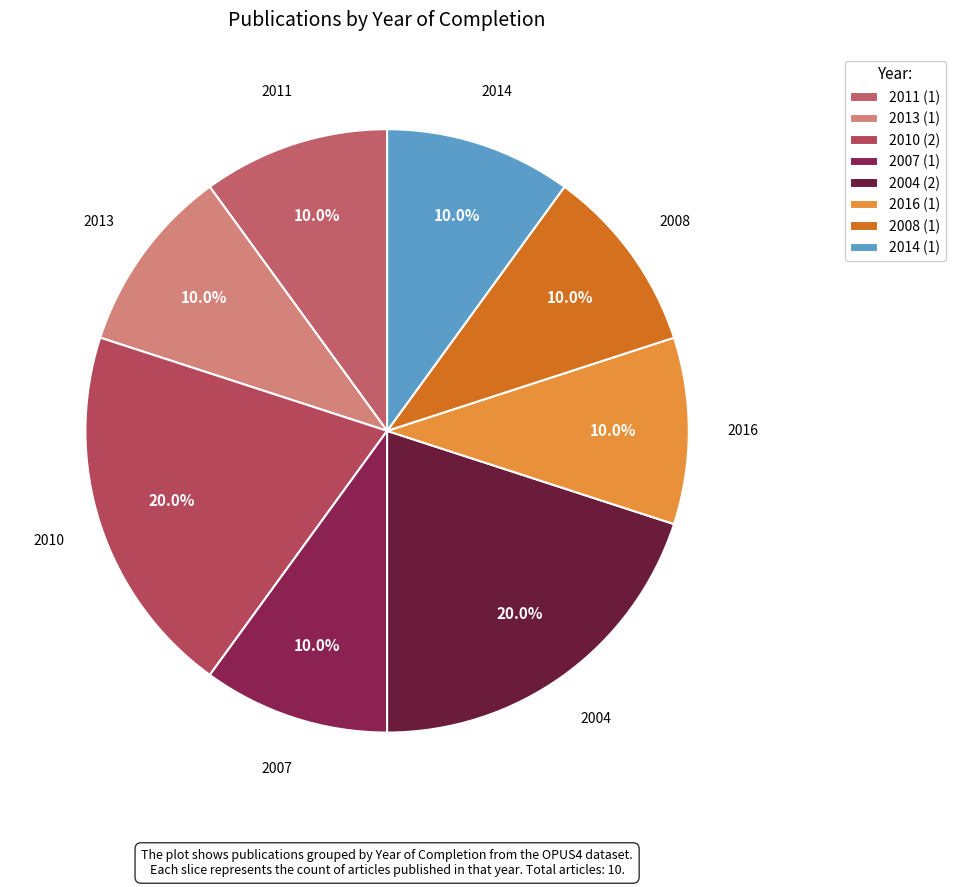

To the nearest percent, what is the average slice percentage?

12%